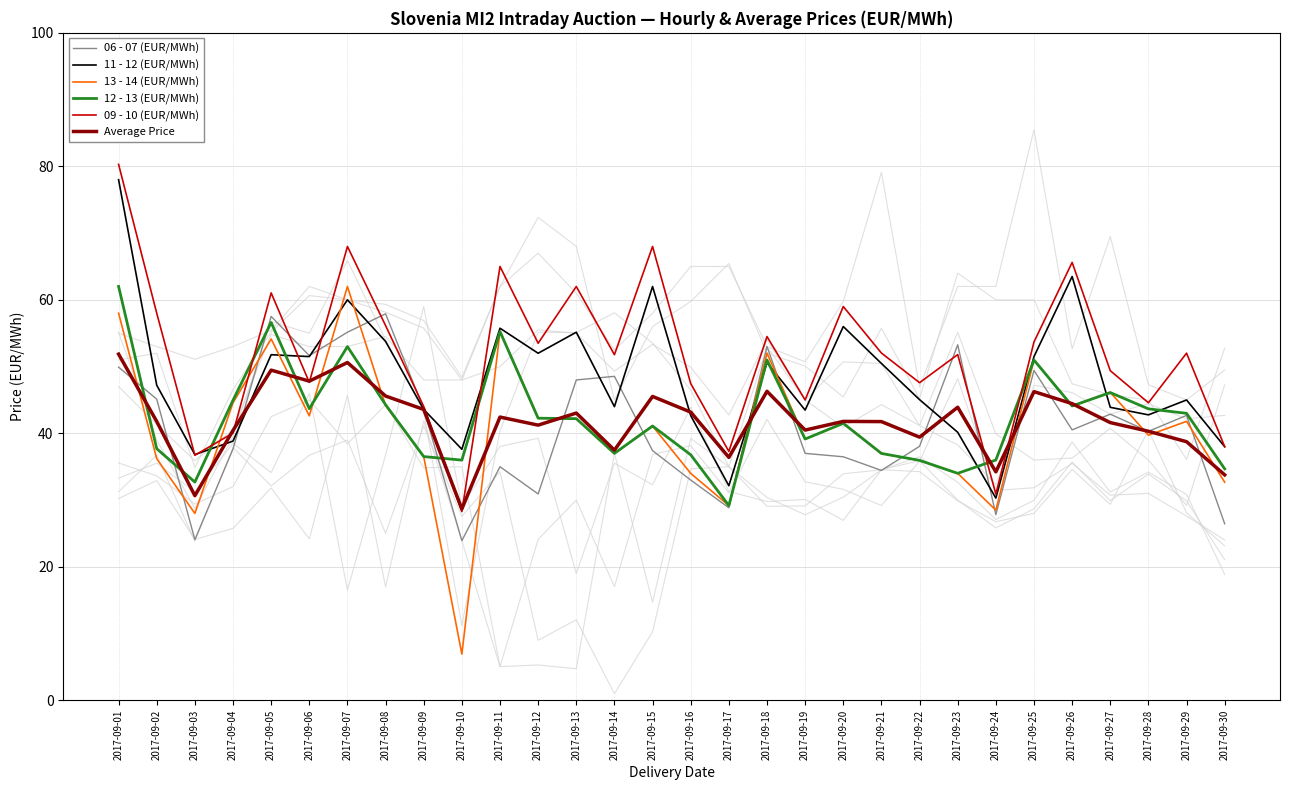

Which series has the largest range (max minus min)?

13 - 14 (EUR/MWh)